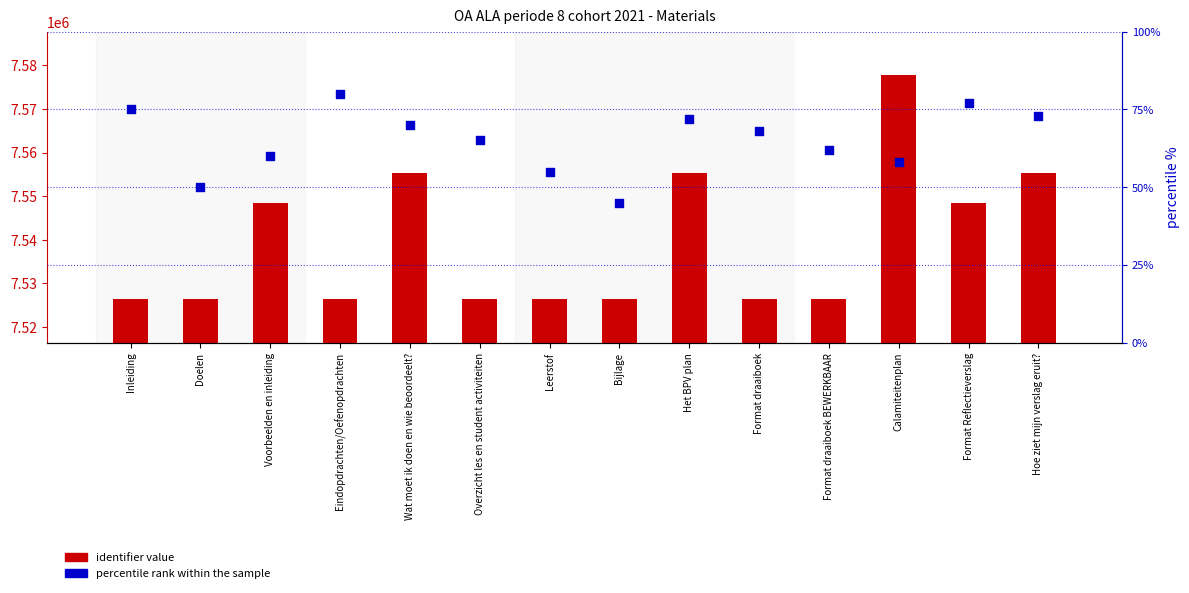

Which series has the largest total across all categories?

identifier value